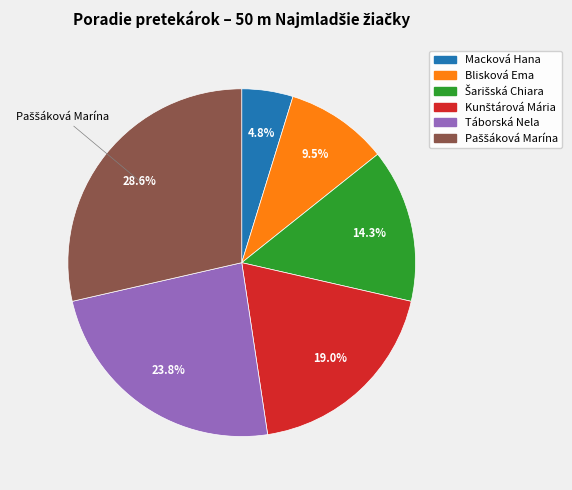

Which category has the smallest portion of the pie?

Macková Hana